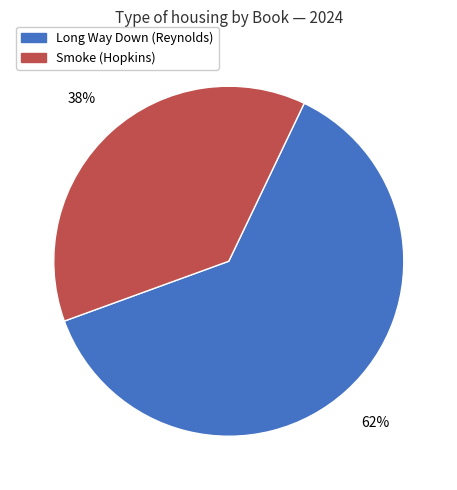

Do Smoke and Long Way Down together represent more than half of the pie?

Yes